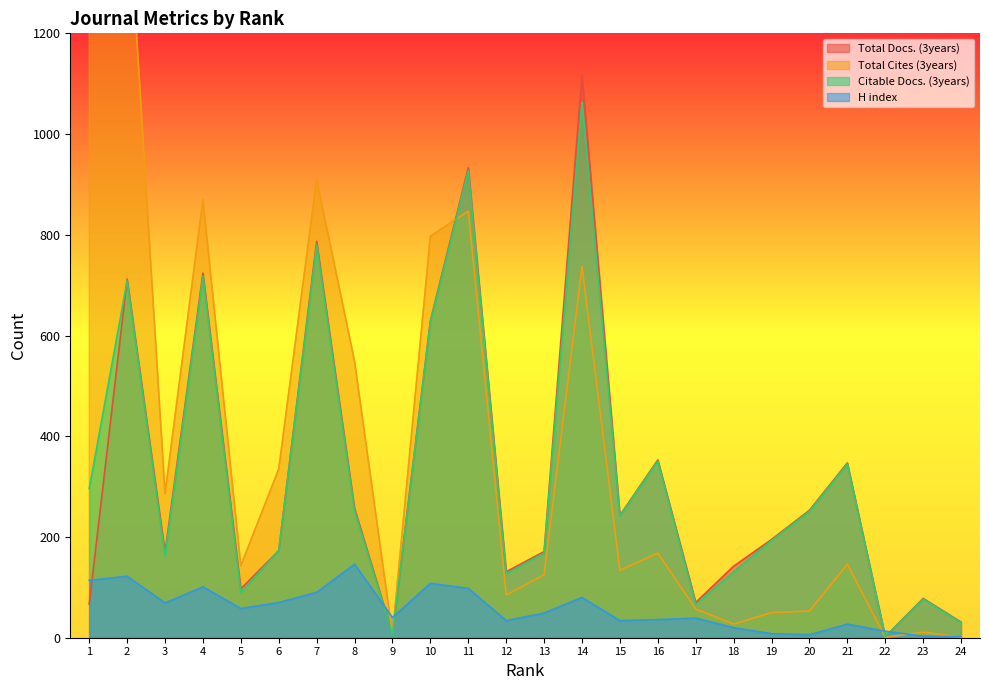

How many data points in Citable Docs. (3years) are less than 242?

12